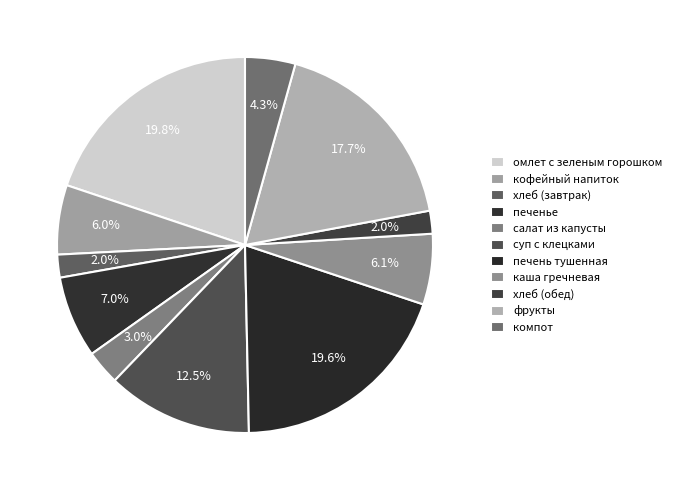

Does any single category account for the majority?

No